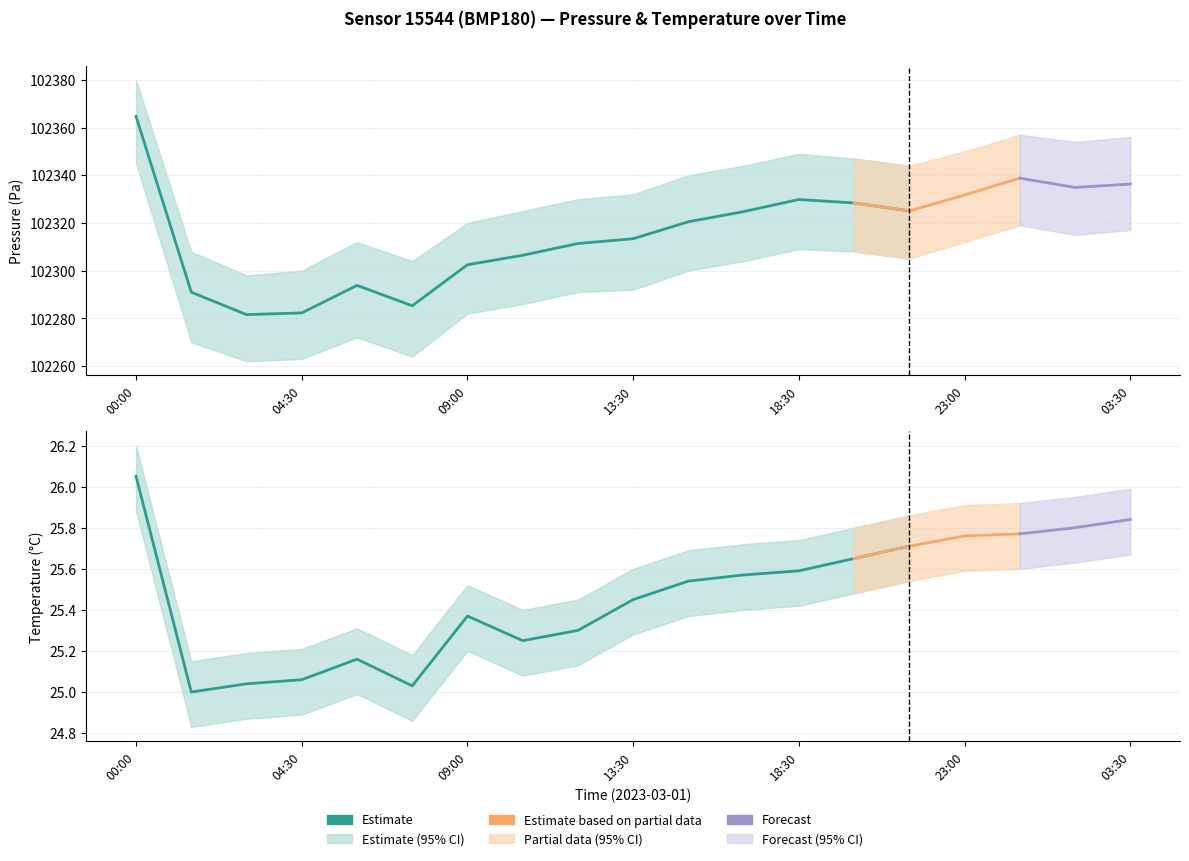

What is the minimum value for pressure_upper?

102298.0